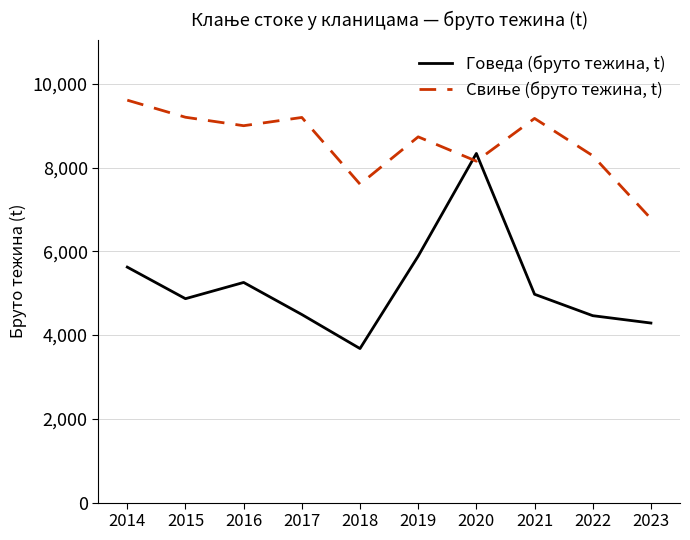

How many interior local peaks does the Говеда (бруто тежина, t) series have?

2